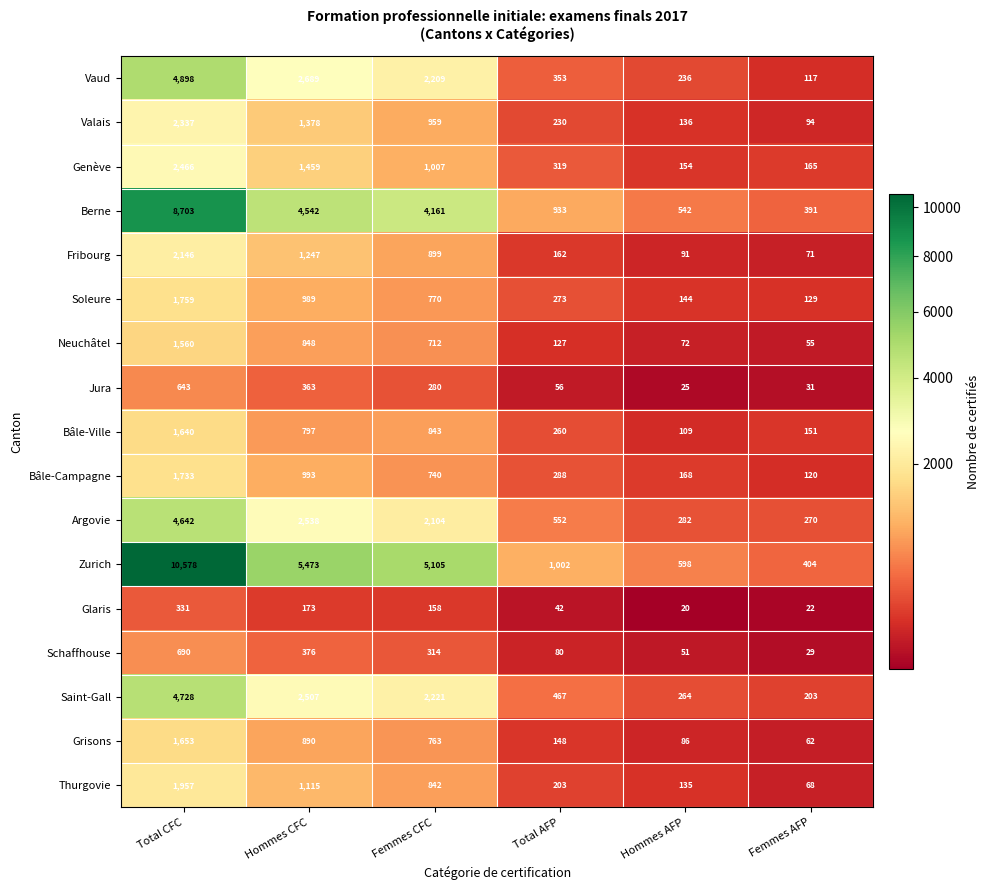

How many categories are shown in the chart?

6